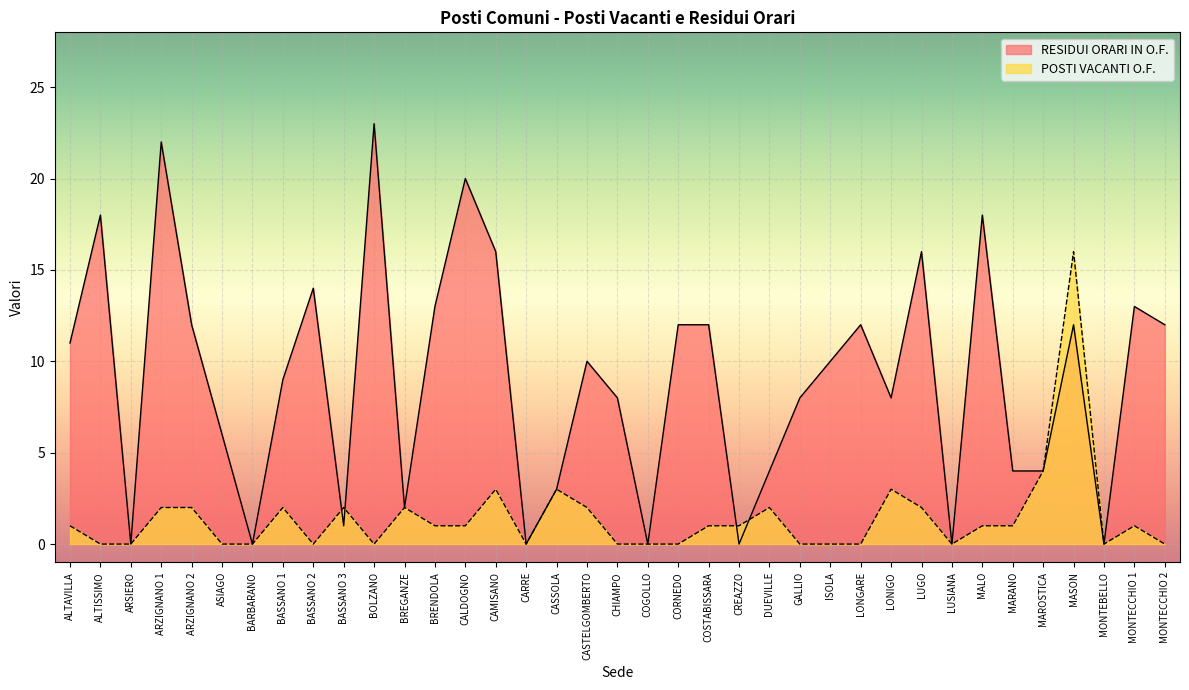

What is the label of the 26th point from the right?

BREGANZE